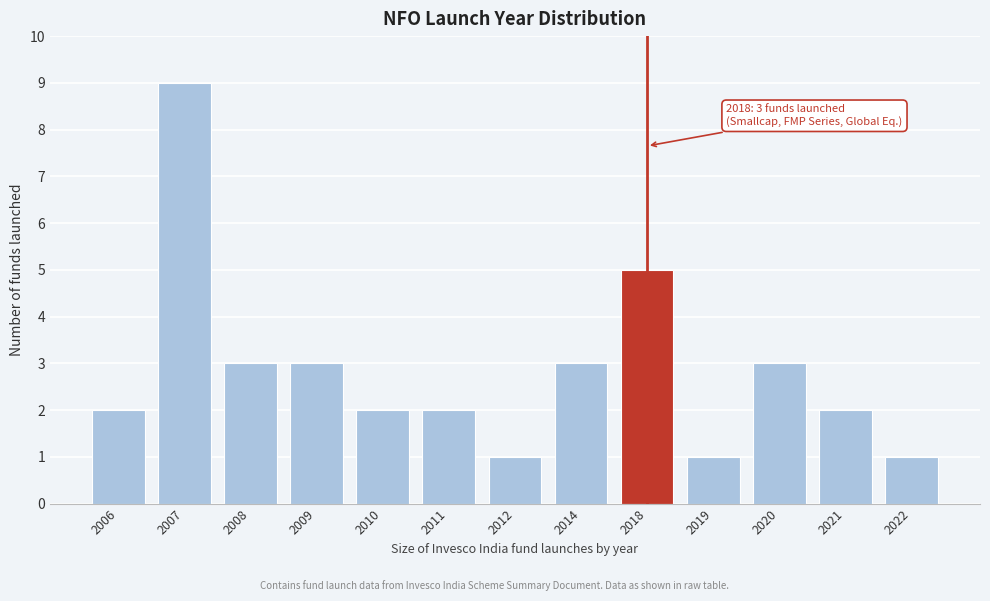

Reading left to right, extract all data points from this chart.

2006=2	2007=9	2008=3	2009=3	2010=2	2011=2	2012=1	2014=3	2018=5	2019=1	2020=3	2021=2	2022=1